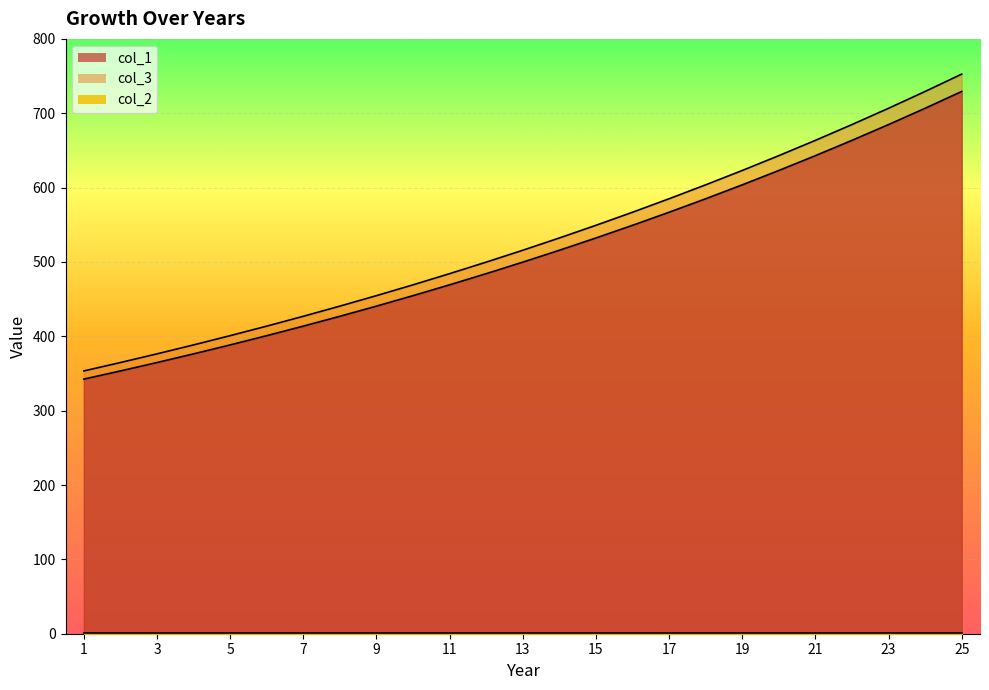

List the labels in order of col_1 value, smallest first.

1, 2, 3, 4, 5, 6, 7, 8, 9, 10, 11, 12, 13, 14, 15, 16, 17, 18, 19, 20, 21, 22, 23, 24, 25